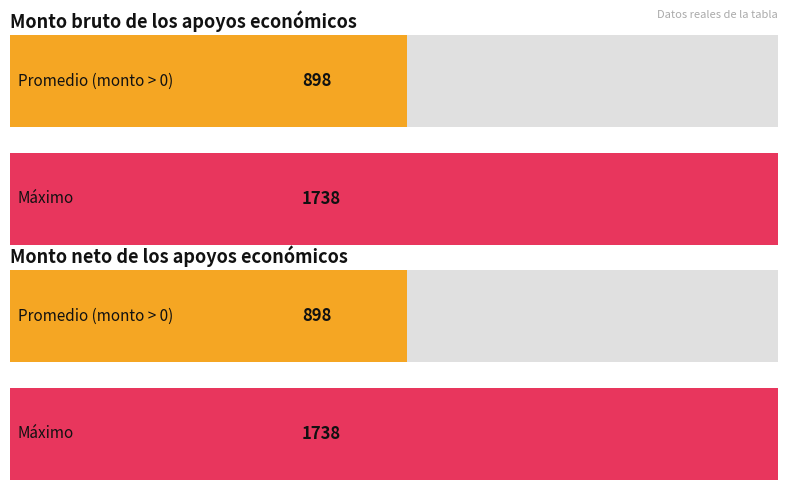

What are all the series names shown in the legend?

Monto bruto de los apoyos económicos, Monto neto de los apoyos económicos